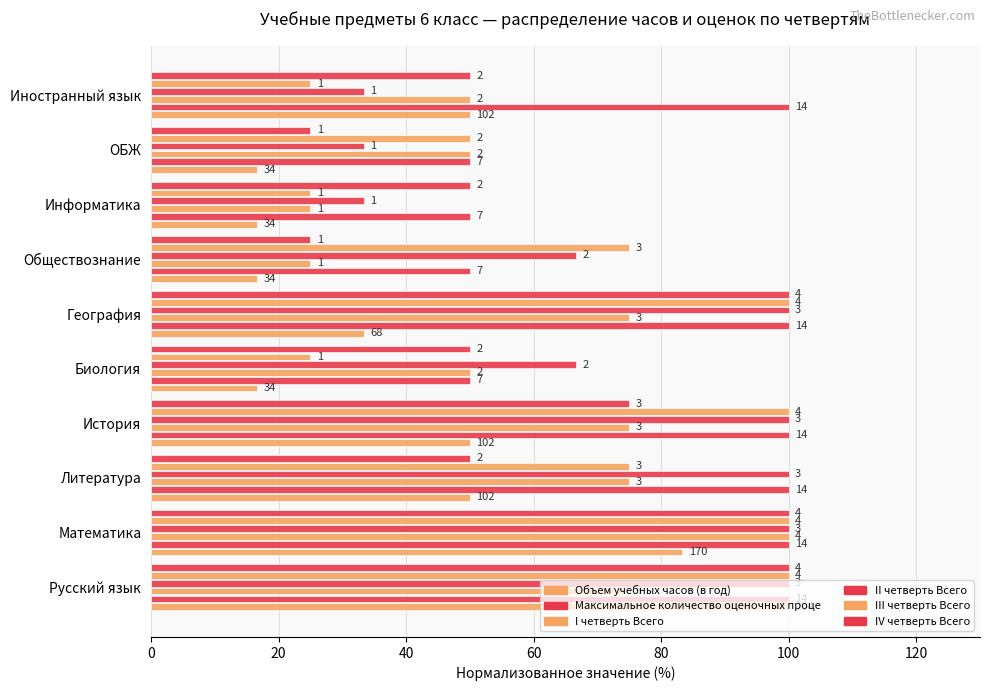

How many groups of bars are there?

10